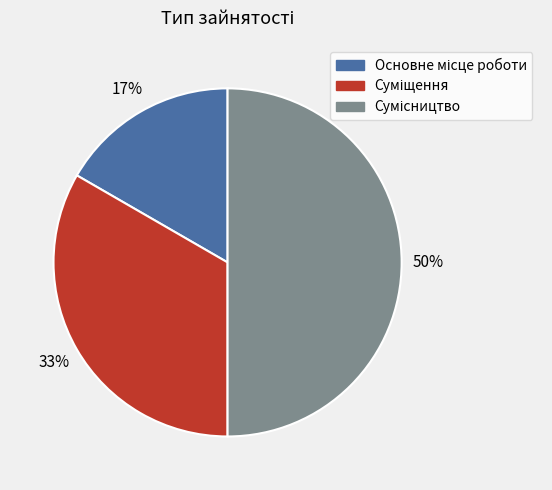

To the nearest percent, what is the average slice percentage?

33%